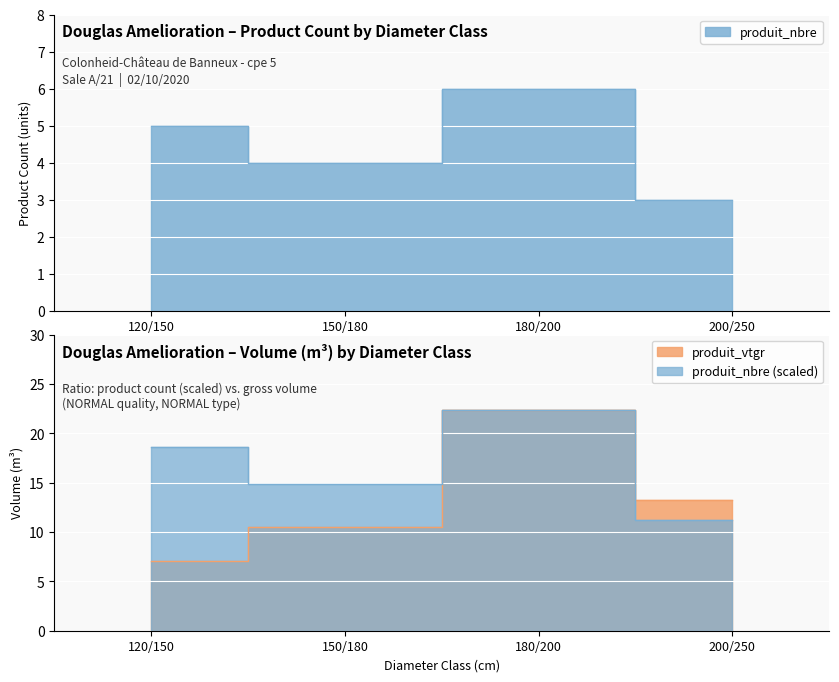

Which series has the largest range (max minus min)?

produit_vtgr